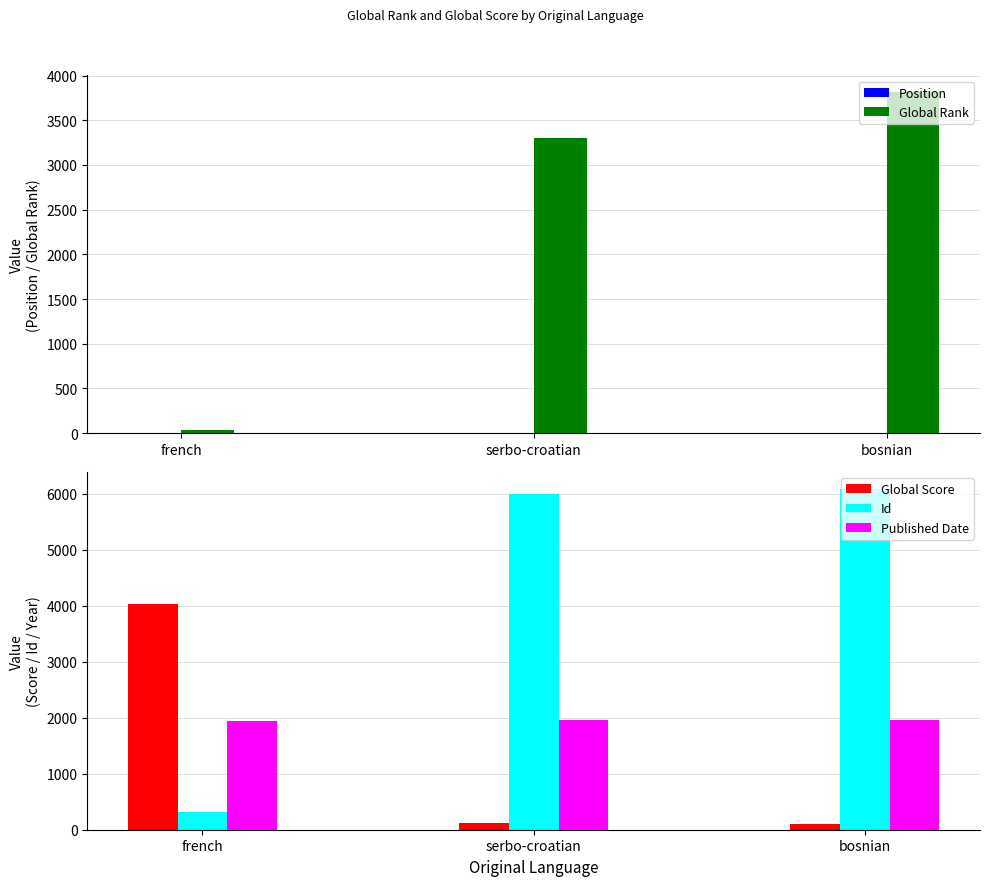

Reading right to left, transcribe all the data shown in this chart.

Position: 5	4	1
Global Rank: 3812	3297	31
Global Score: 102	114	4037
Id: 6083	5993	322
Published Date: 1960	1966	1942